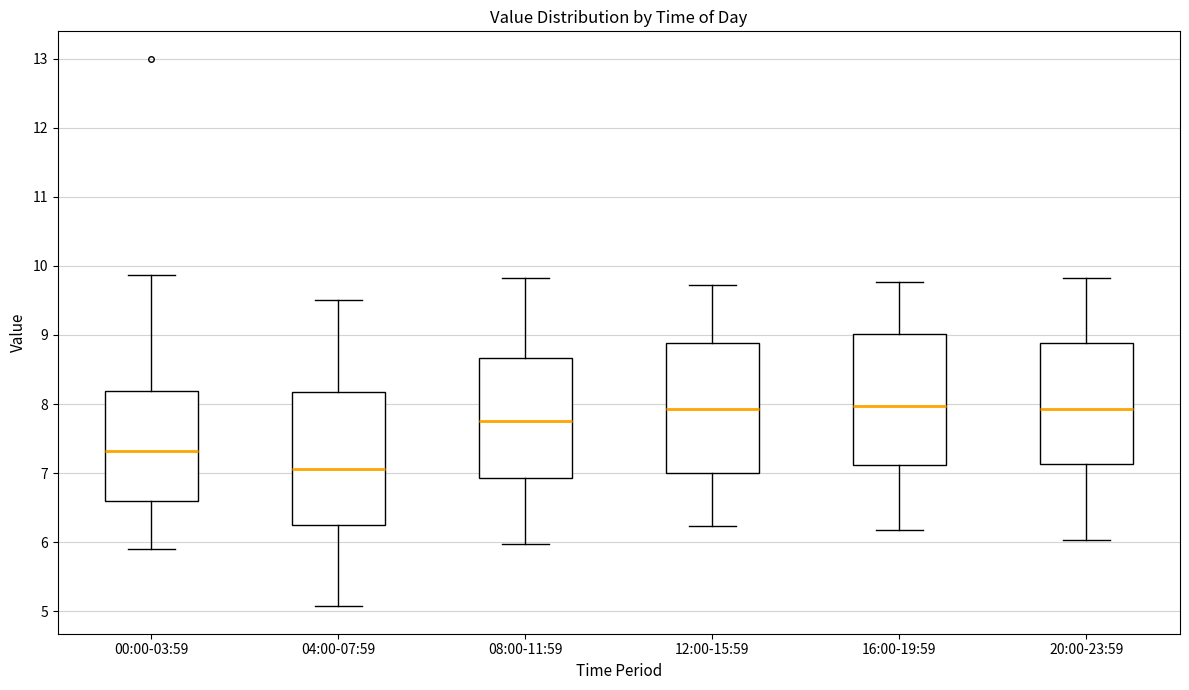

Where does the upper whisker of the box for 16:00-19:59 end on the y-axis? The values are not printed on the chart, so give them approximately, as read against the axis.

9.8